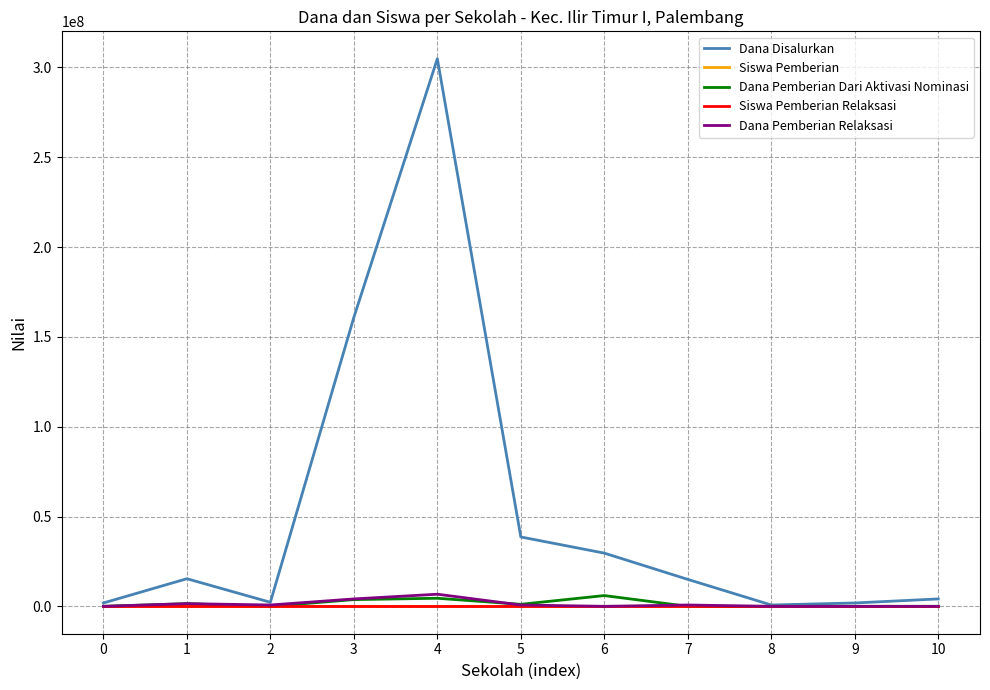

How many distinct data groups are displayed?

5